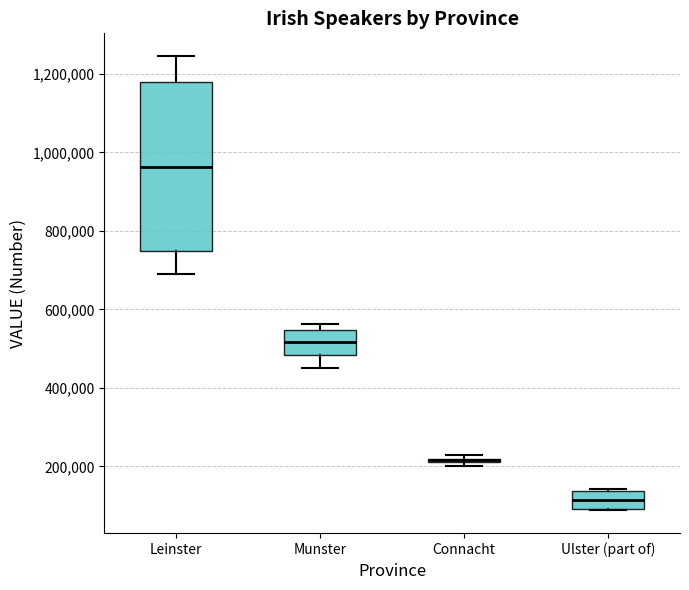

Where is the upper edge of the box for Ulster (part of) on the y-axis? The values are not printed on the chart, so give them approximately, as read against the axis.

140000